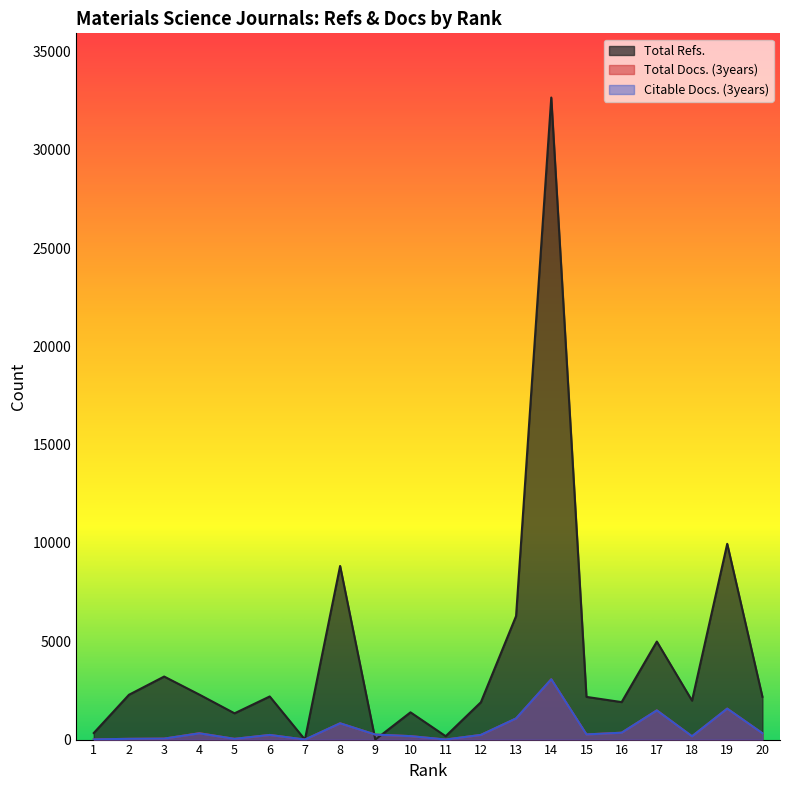

In Citable Docs. (3years), how many points are higher than both neighbors (excluding endpoints)?

6